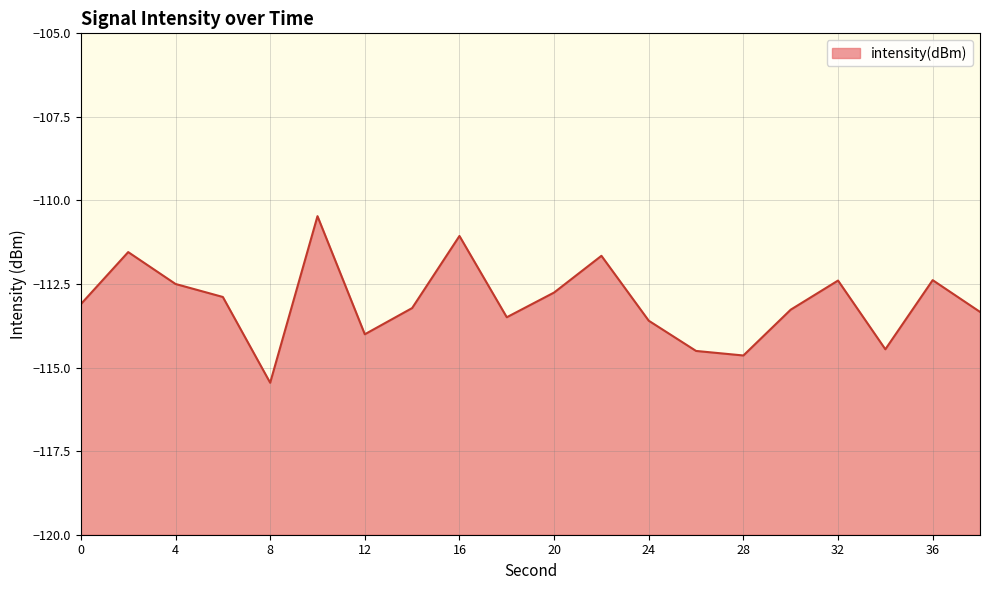

At which label is the value closest to -112?

22